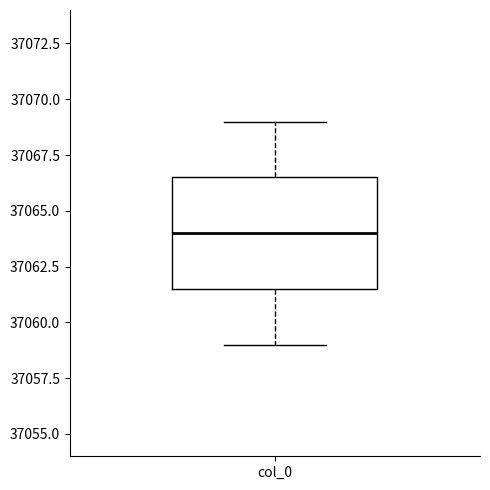

Transcribe this box plot: give where the median line is, the range the box spans, and where the two whiskers end, as read against the y-axis. The values are not printed on the chart, so give them approximately, as read against the axis.

median 37064.0, box 37061.5 to 37066.5, whiskers 37059.0 to 37069.0